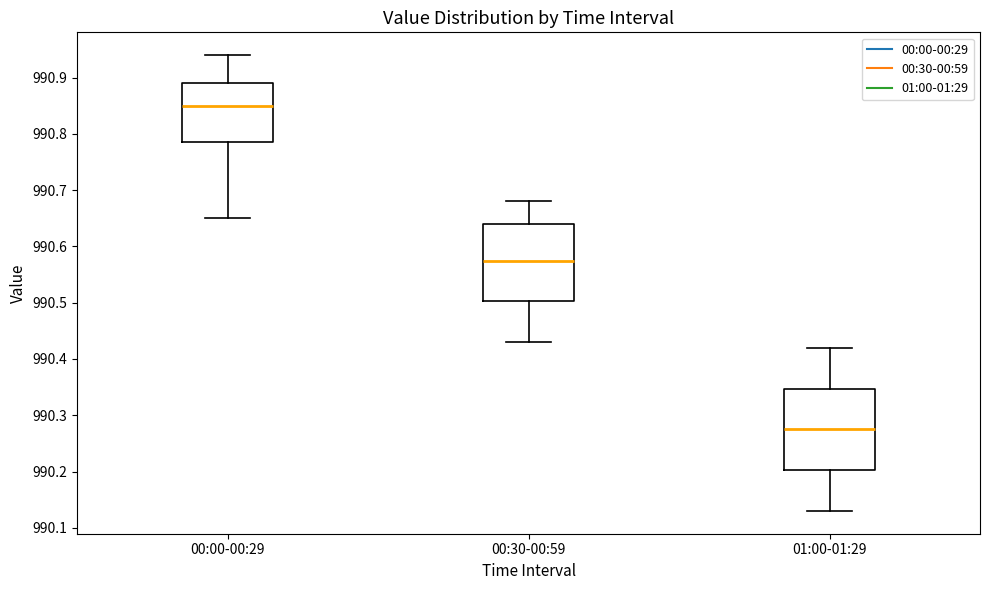

Reading left to right, read every box against the y-axis: the position of its median line, the range the box covers, and the ends of its whiskers. The values are not printed on the chart, so give them approximately, as read against the axis.

00:00-00:29: median 990.85, box 990.79 to 990.89, whiskers 990.65 to 990.94
00:30-00:59: median 990.58, box 990.50 to 990.64, whiskers 990.43 to 990.68
01:00-01:29: median 990.28, box 990.20 to 990.35, whiskers 990.13 to 990.42